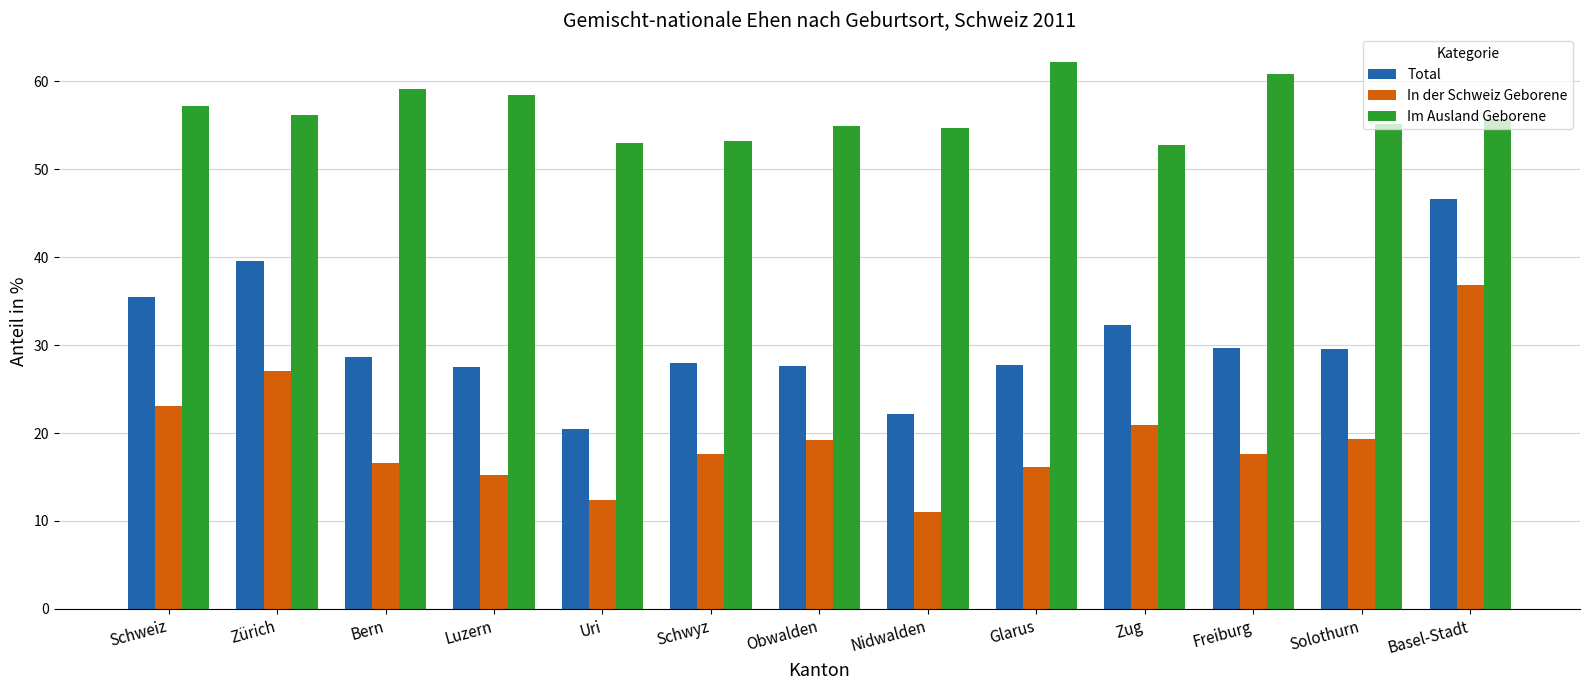

What is the label of the 4th bar from the left?

Luzern